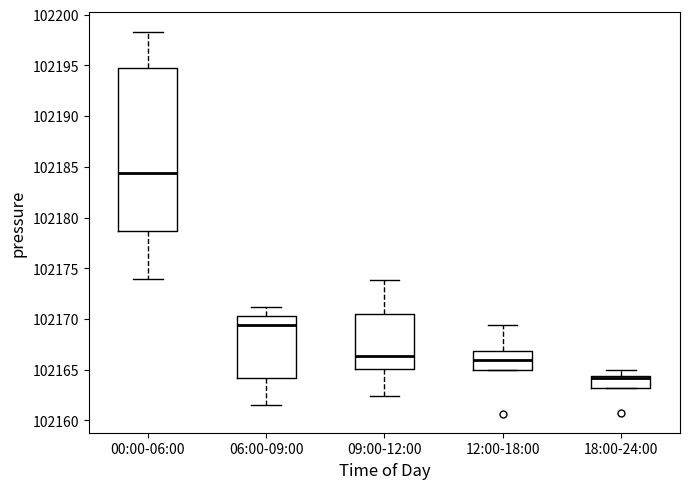

Reading left to right, transcribe this box plot: for each box, give where its median line is, the range the box spans, and where its two whiskers end, as read against the y-axis. The values are not printed on the chart, so give them approximately, as read against the axis.

00:00-06:00: median 102184.5, box 102178.5 to 102195.0, whiskers 102174.0 to 102198.5
06:00-09:00: median 102169.5, box 102164.0 to 102170.5, whiskers 102161.5 to 102171.0
09:00-12:00: median 102166.5, box 102165.0 to 102170.5, whiskers 102162.5 to 102174.0
12:00-18:00: median 102166.0, box 102165.0 to 102167.0, whiskers 102165.0 to 102169.5
18:00-24:00: median 102164.0, box 102163.0 to 102164.5, whiskers 102163.0 to 102165.0